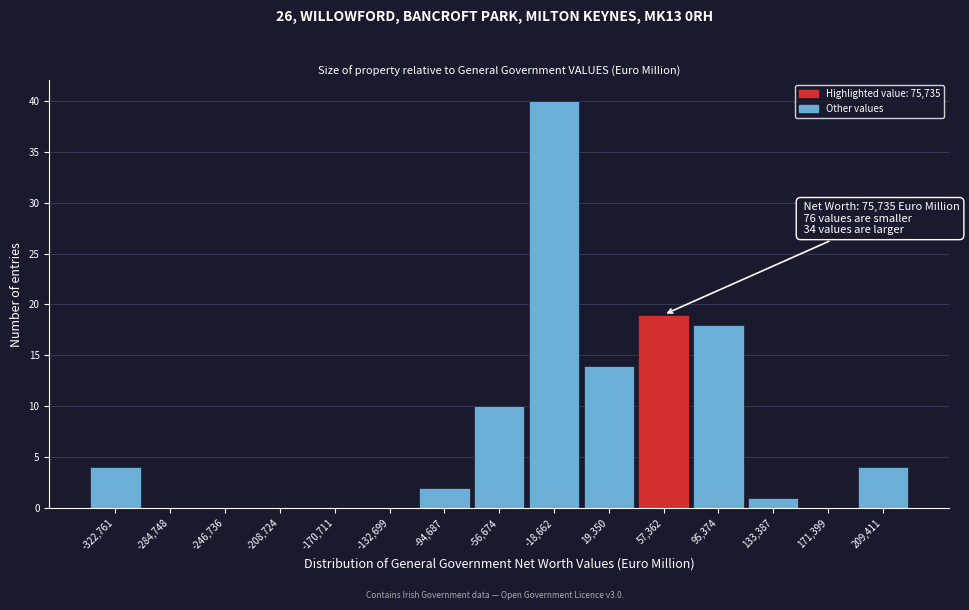

Reading right to left, what are all the values shown in this chart?

209,411=4	171,399=0	133,387=1	95,374=18	57,362=19	19,350=14	-18,662=40	-56,674=10	-94,687=2	-132,699=0	-170,711=0	-208,724=0	-246,736=0	-284,748=0	-322,761=4